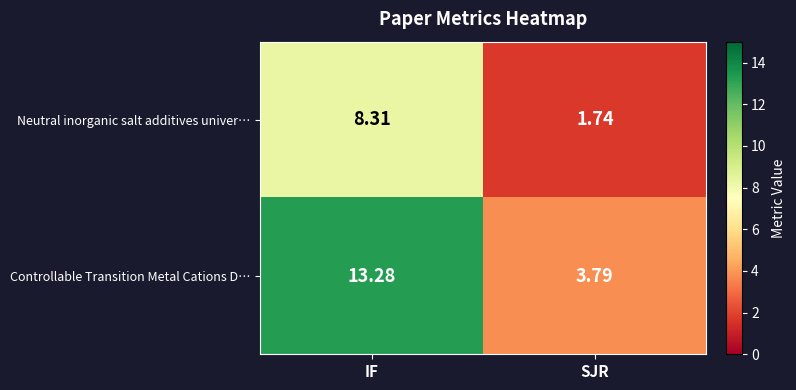

Between IF and SJR, which series saw the biggest shift?

Controllable Transition Metal Cations D…